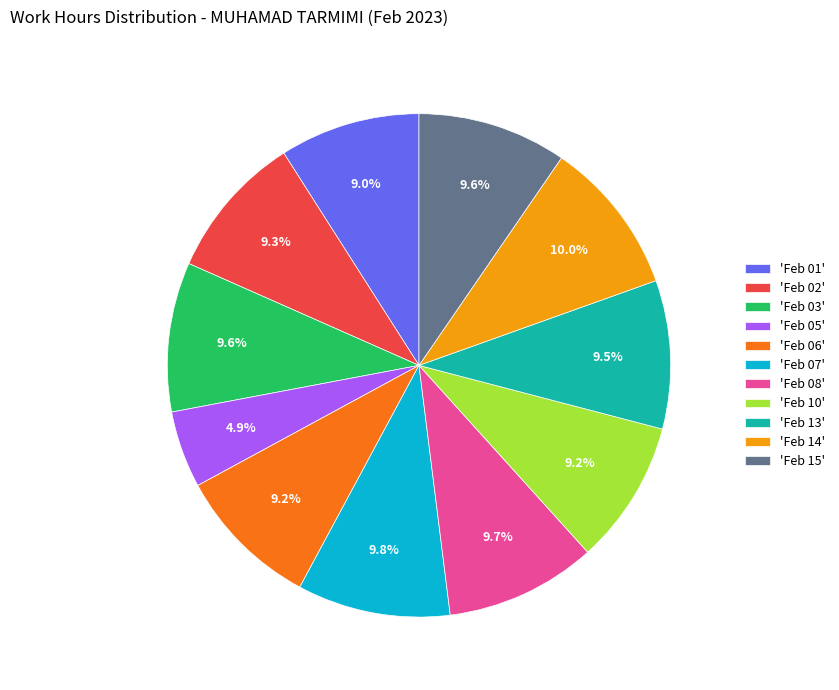

Does 'Feb 14' represent more than half of the total?

No